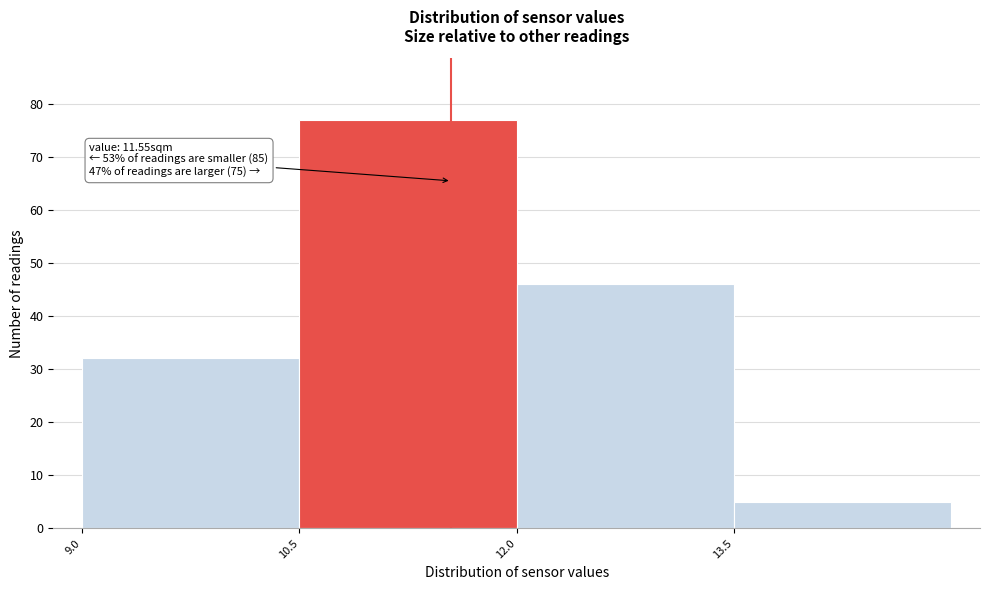

Over which range of the x-axis is the bar tallest?

10.5 to 12.0